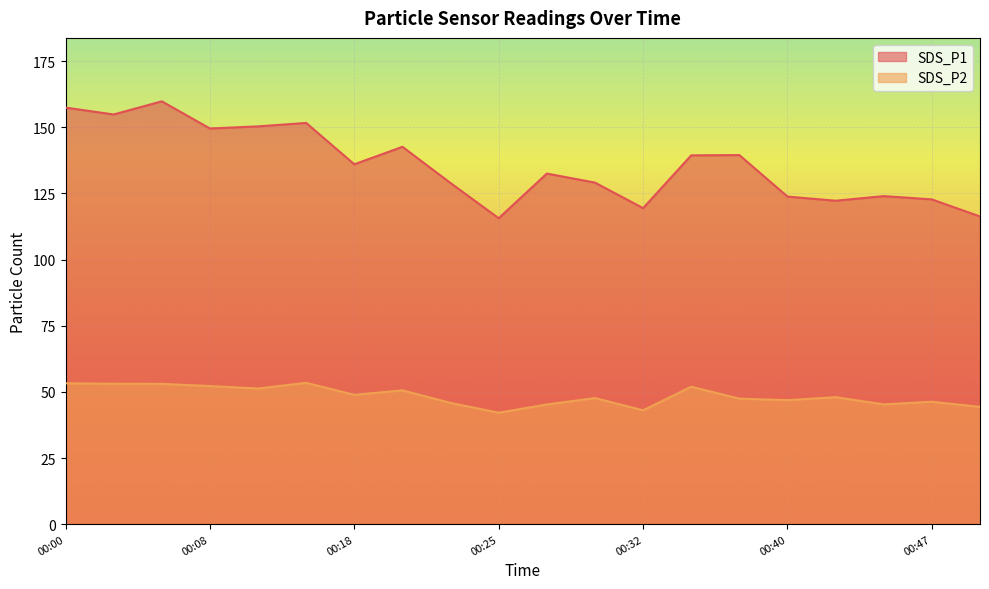

What is the total value across all series at 00:10?

201.6